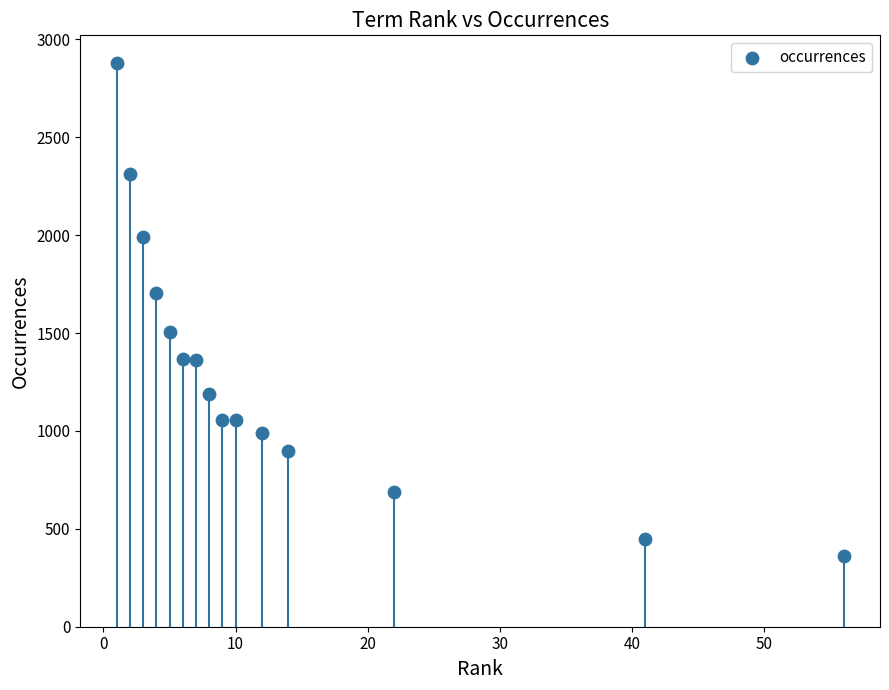

What is the range of X values (max minus min)?

55